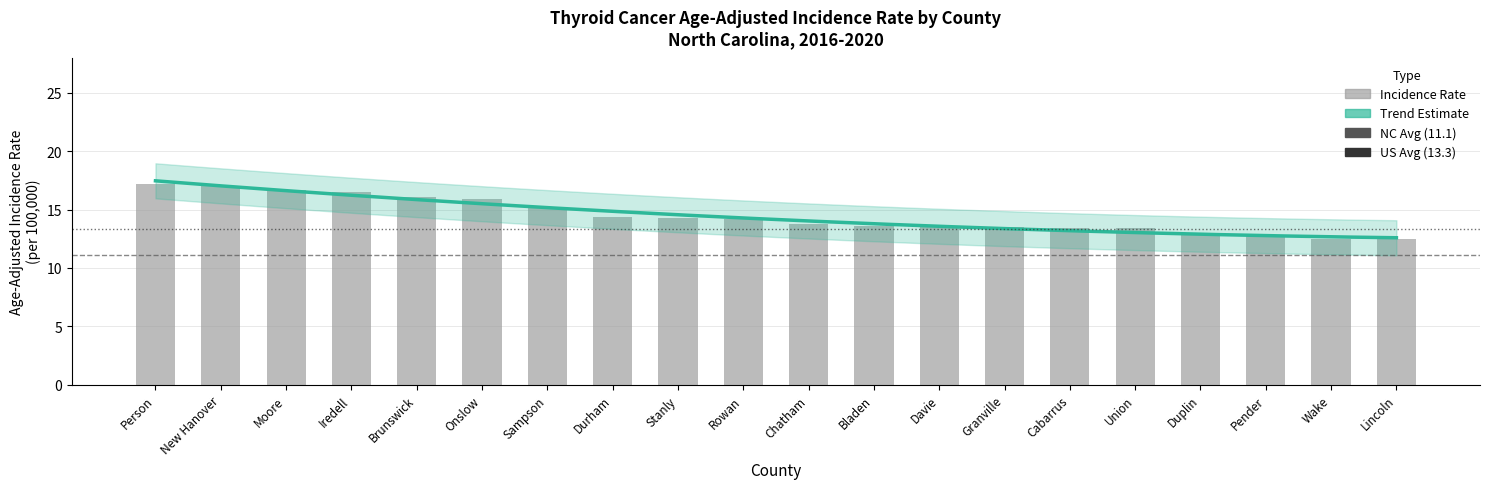

Rank the categories by value from highest to lowest.

Person, New Hanover, Moore, Iredell, Brunswick, Onslow, Sampson, Durham, Stanly, Rowan, Chatham, Bladen, Davie, Granville, Cabarrus, Union, Duplin, Pender, Wake, Lincoln